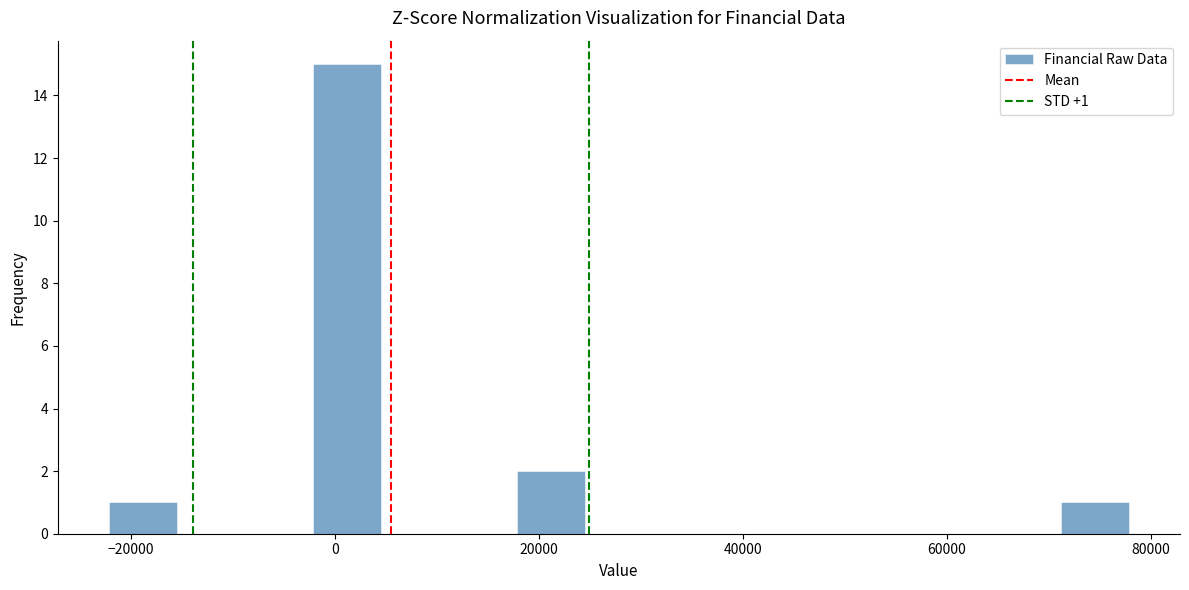

Read against the x-axis, roughly where is the centre of the tallest bar?

2000